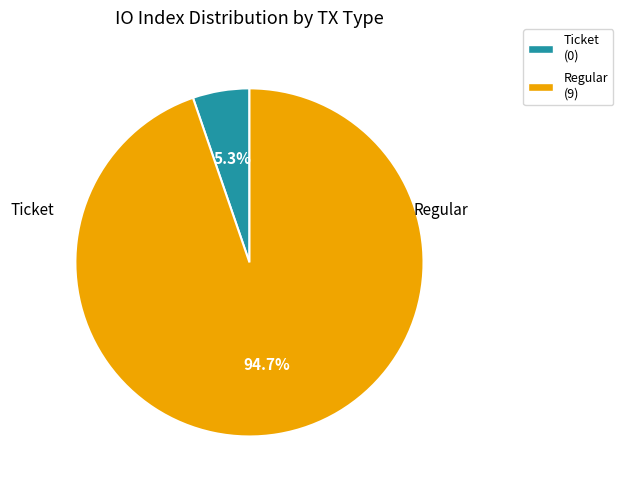

Rank the categories by value from highest to lowest.

Regular, Ticket